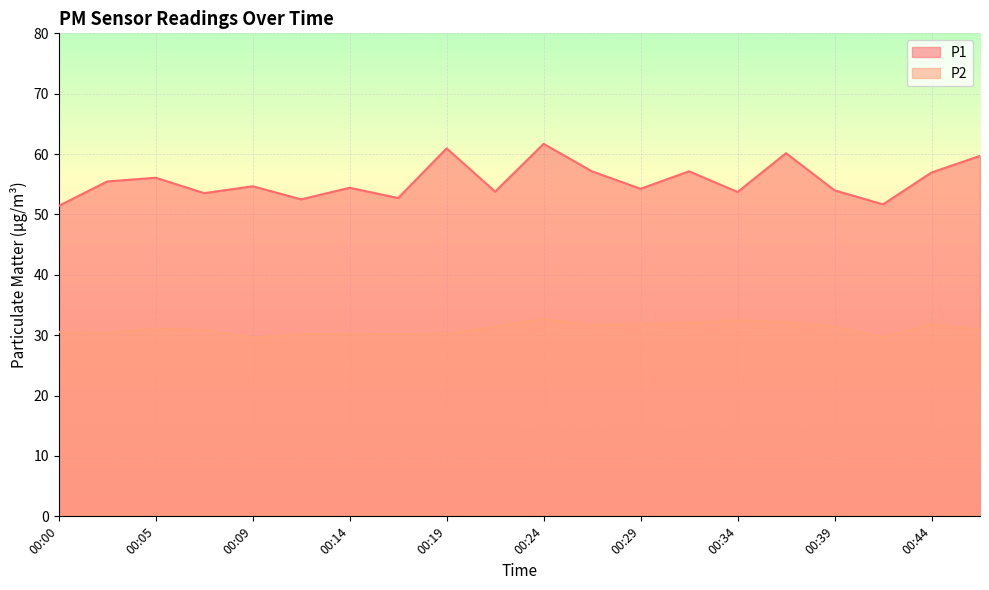

At which category does P1 reach its first local valley?

00:07